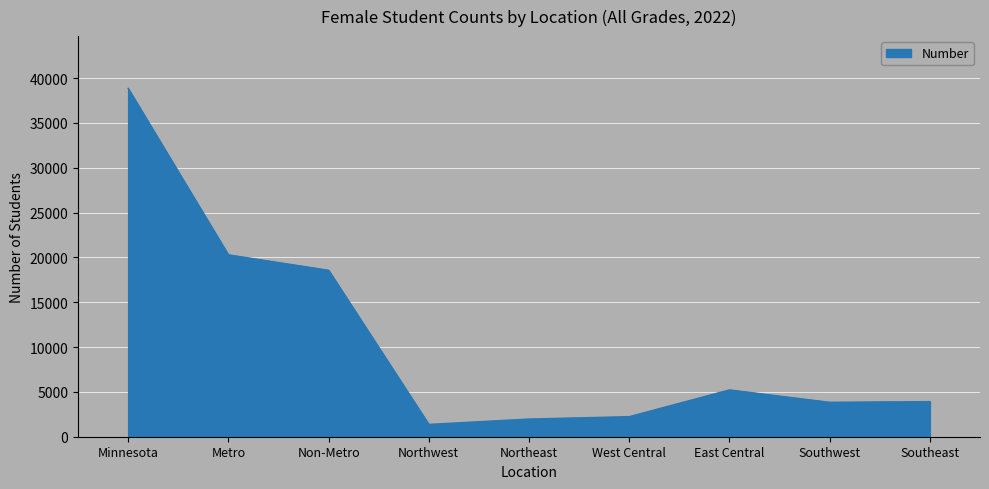

Does the chart display data point markers on the line(s)?

No